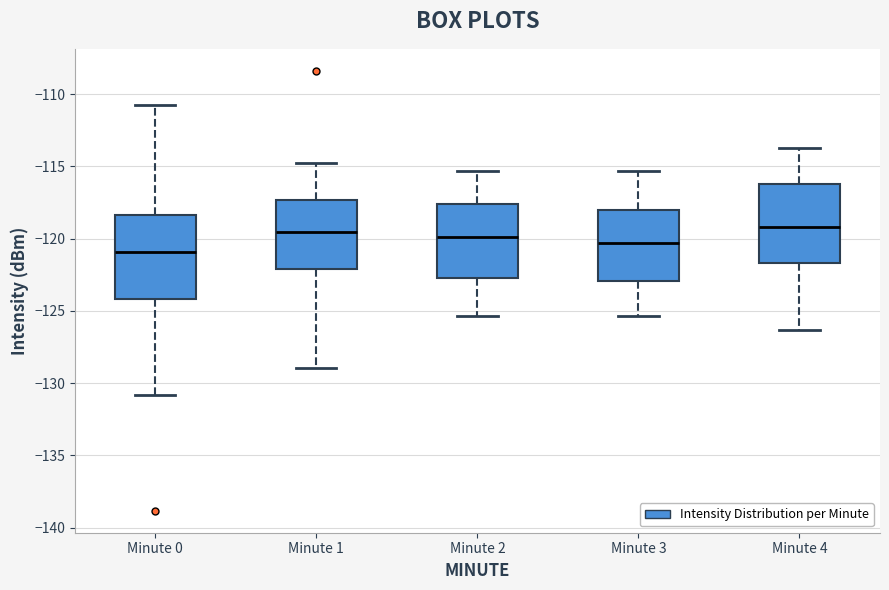

Which box has the lowest median line?

Minute 0